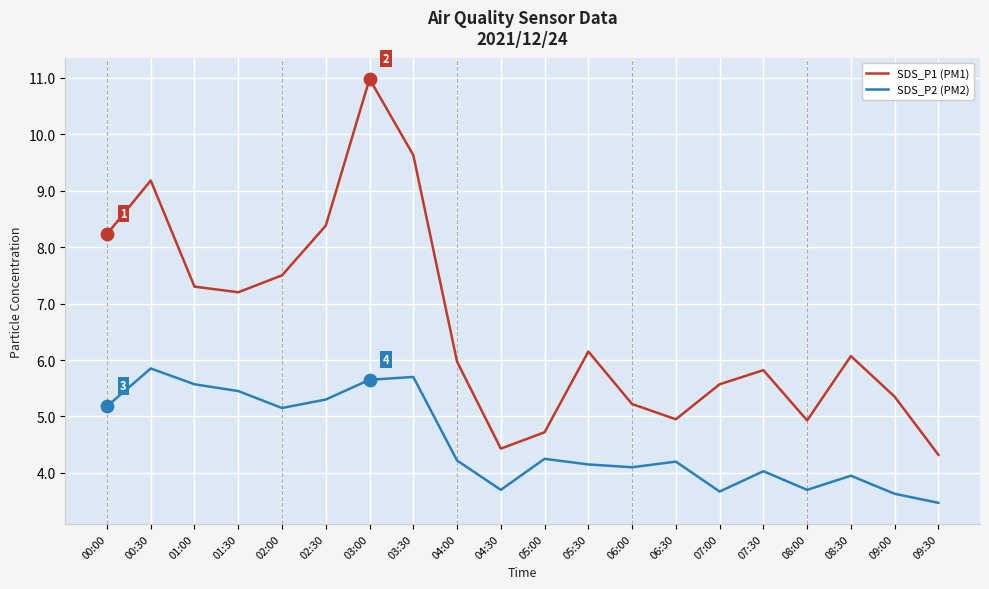

Is the value of SDS_P2 (PM2) at 04:00 greater than the value of SDS_P1 (PM1) at 04:30?

No